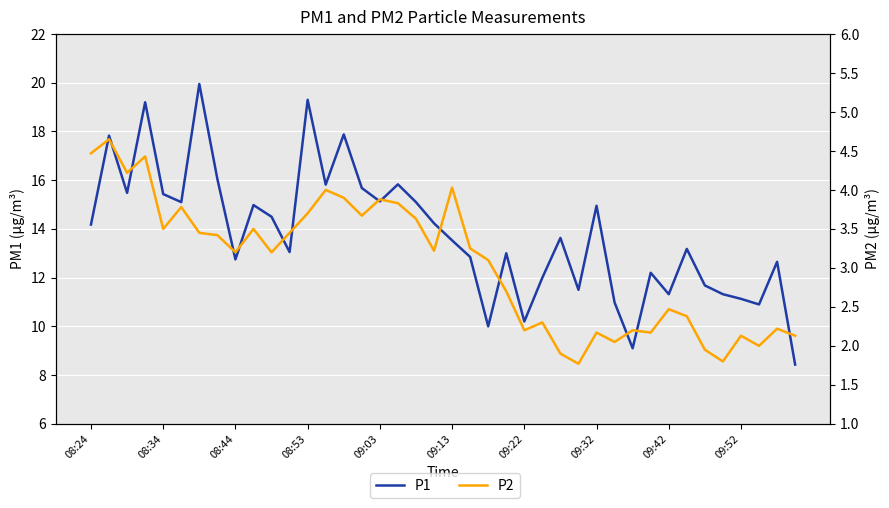

Reading left to right, list all the values displayed in this chart.

P1: 14.2	17.8	15.5	19.2	15.4	15.1	19.9	16.1	12.8	15.0	14.5	13.1	19.3	15.8	17.9	15.7	15.1	15.8	15.1	14.2	13.5	12.8	10.0	13.0	10.2	12.0	13.6	11.5	14.9	11.0	9.1	12.2	11.3	13.2	11.7	11.3	11.1	10.9	12.7	8.4
P2: 4.5	4.7	4.2	4.4	3.5	3.8	3.5	3.4	3.2	3.5	3.2	3.5	3.7	4.0	3.9	3.7	3.9	3.8	3.6	3.2	4.0	3.2	3.1	2.7	2.2	2.3	1.9	1.8	2.2	2.0	2.2	2.2	2.5	2.4	1.9	1.8	2.1	2.0	2.2	2.1